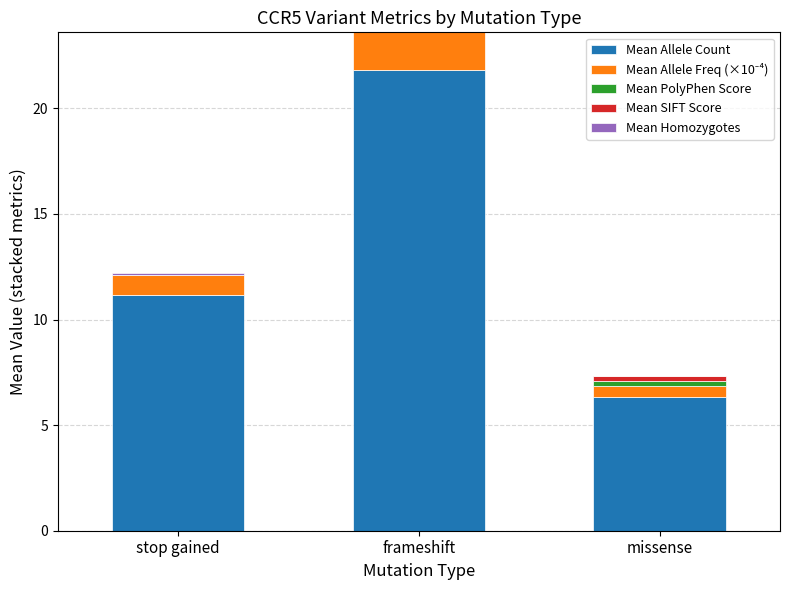

At which category is the sum across all series the highest?

frameshift